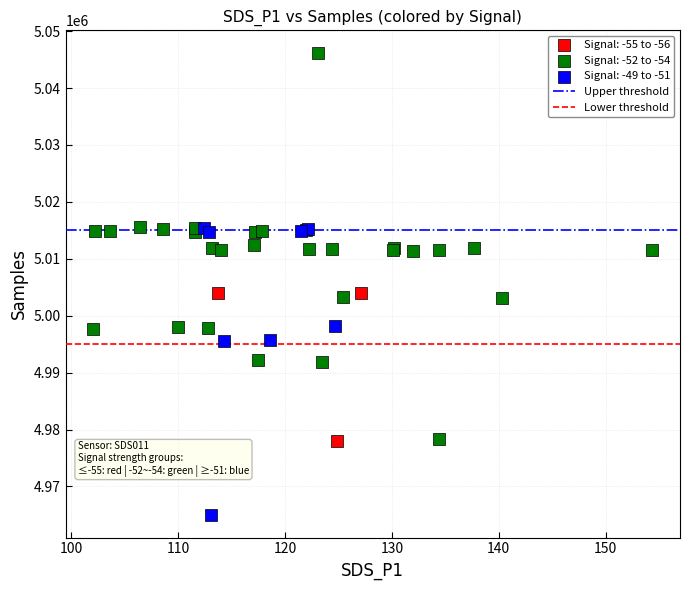

Which series reaches the minimum Y coordinate?

Signal: -49 to -51